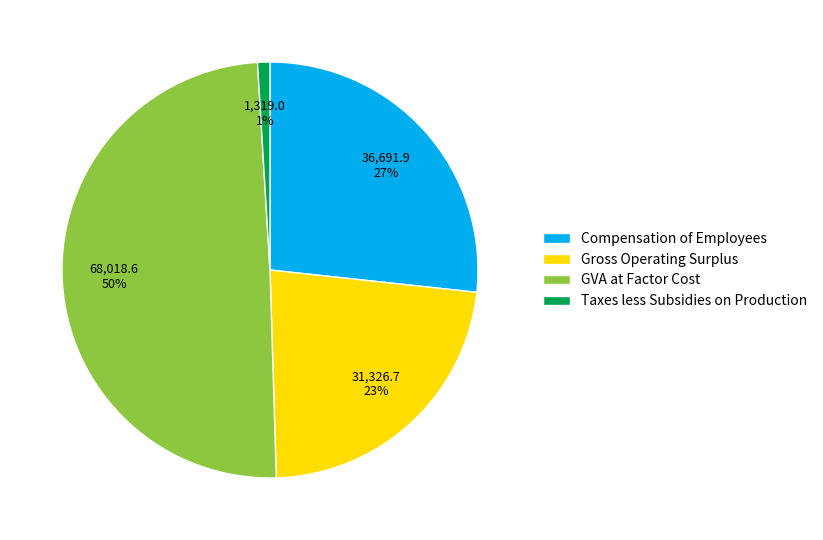

Does GVA at Factor Cost represent more than half of the total?

No